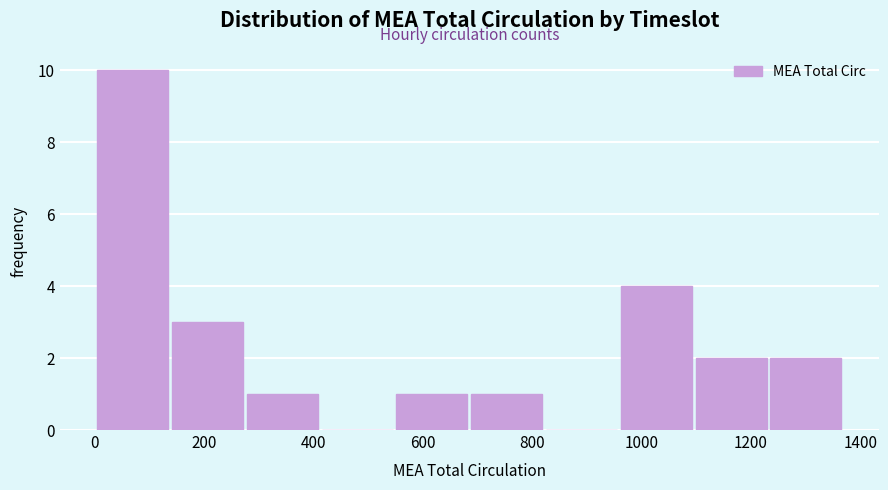

Which range on the x-axis has the tallest bar?

0 to 140